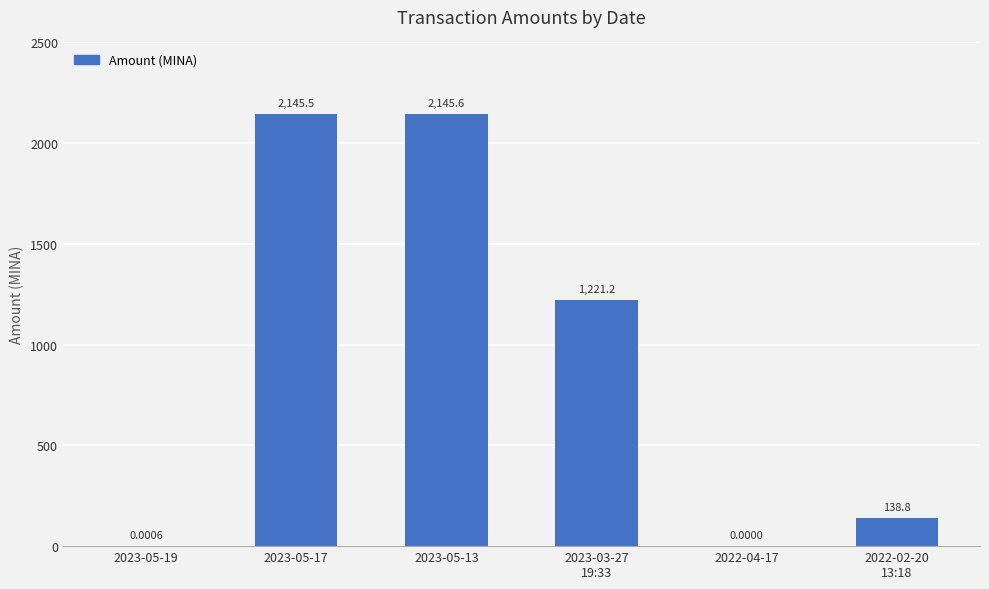

The value at 2023-05-13 is 518.2. True or false?

False